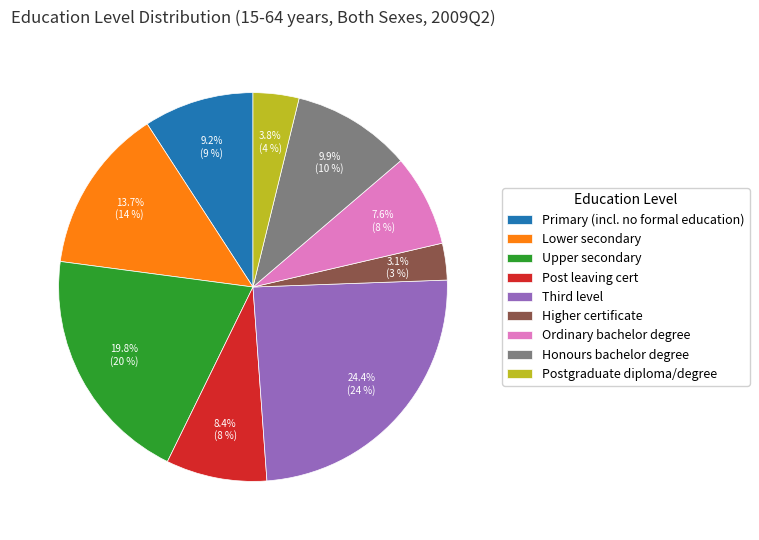

True or false: Upper secondary accounts for 20% of the total.

True